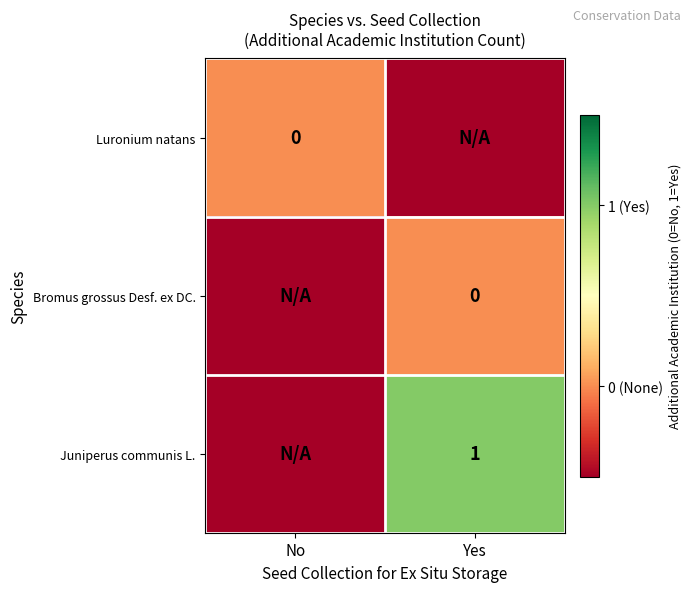

Is it true that Juniperus communis L. equals 1.0 at Yes?

True